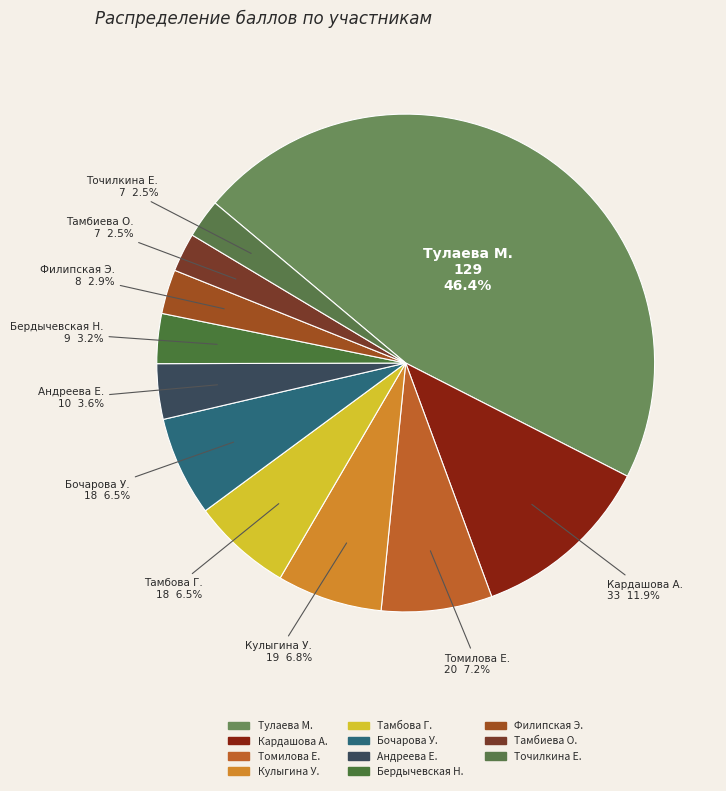

How many segments does this pie chart have?

11